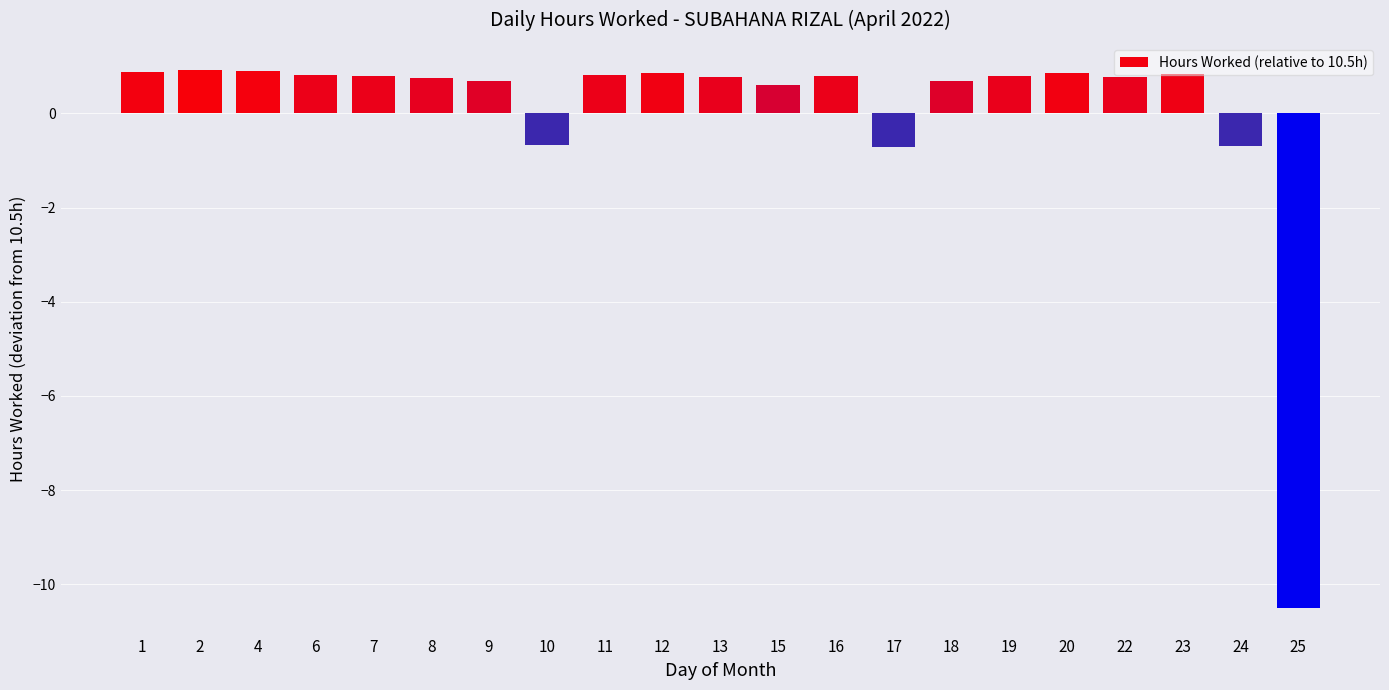

What is the change in value from 2 to 10?

-1.6